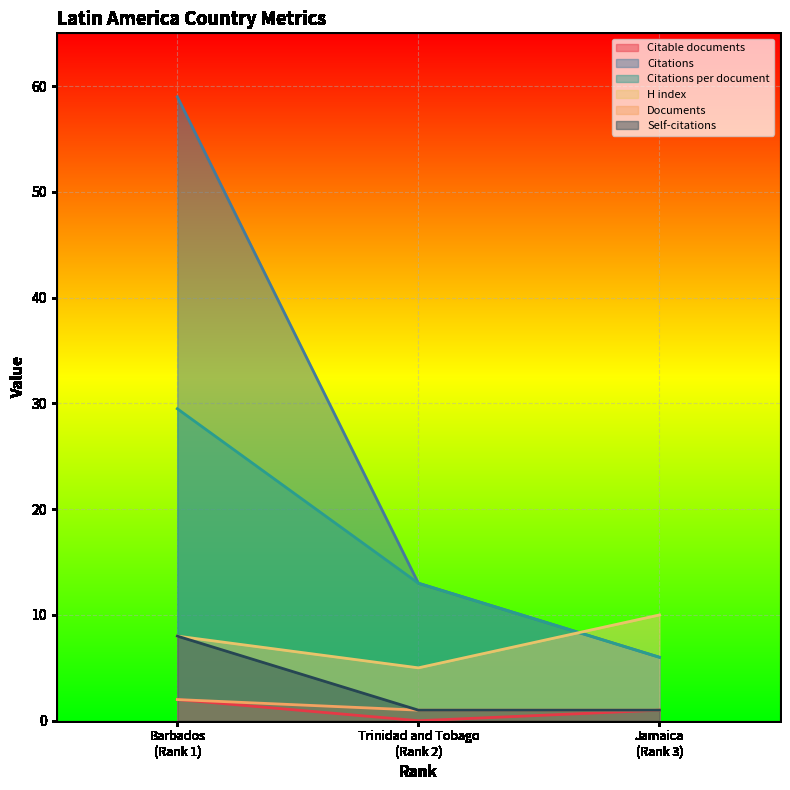

Is it true that Self-citations equals 11.7 at Barbados?

False